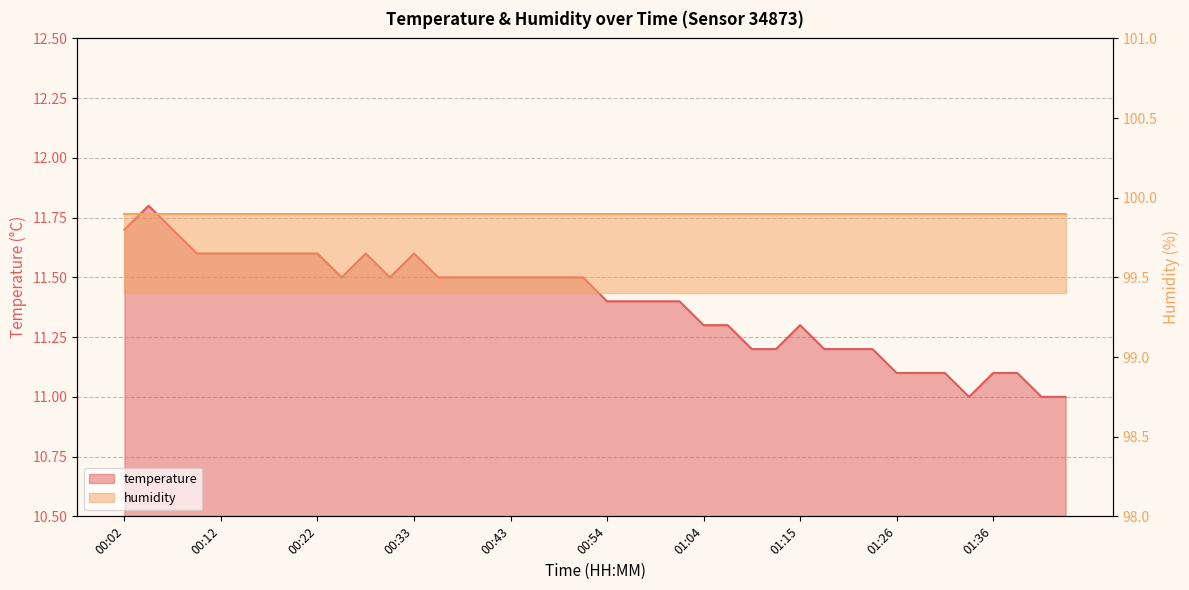

What is the difference between the maximum and second lowest values?

0.8